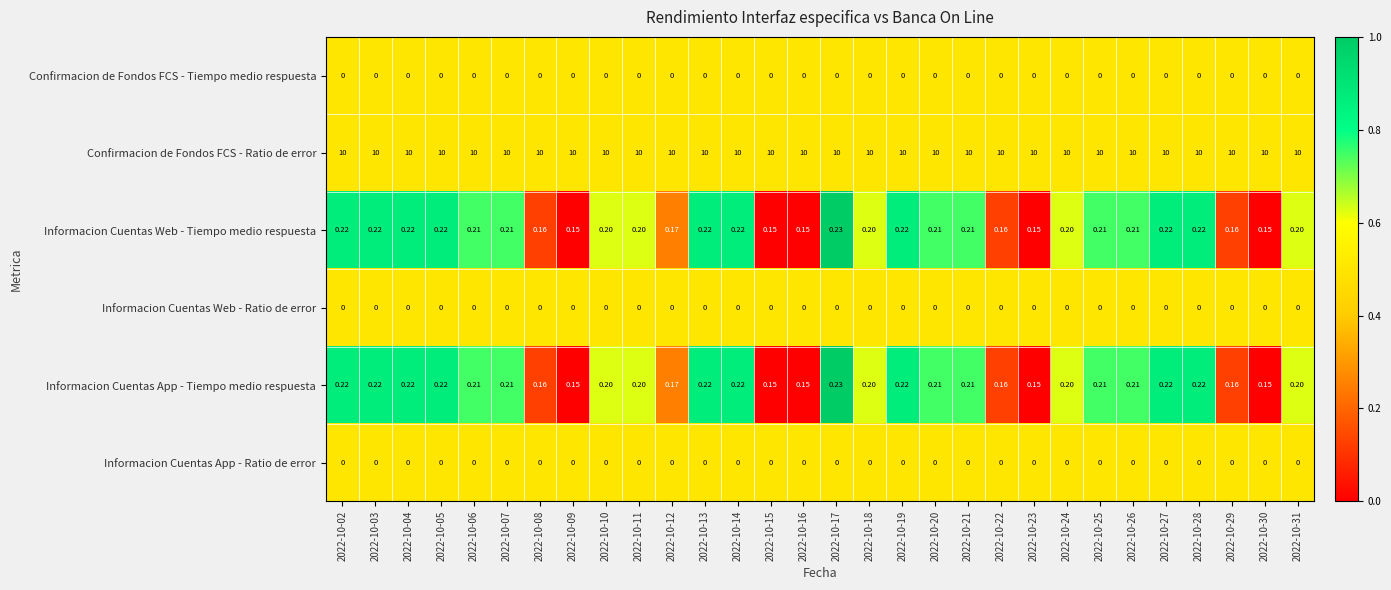

How many series are shown in this chart?

6